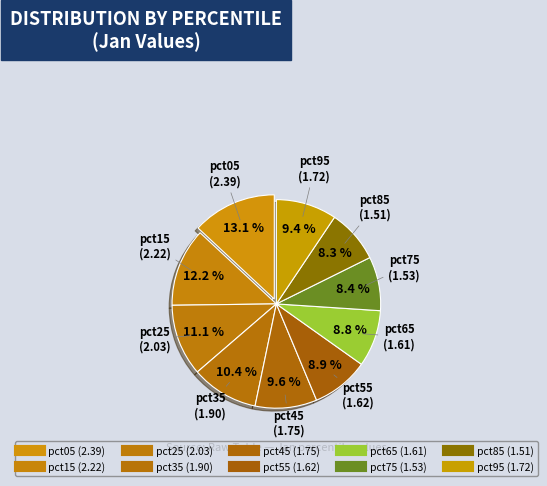

How many slices are in this pie chart?

10